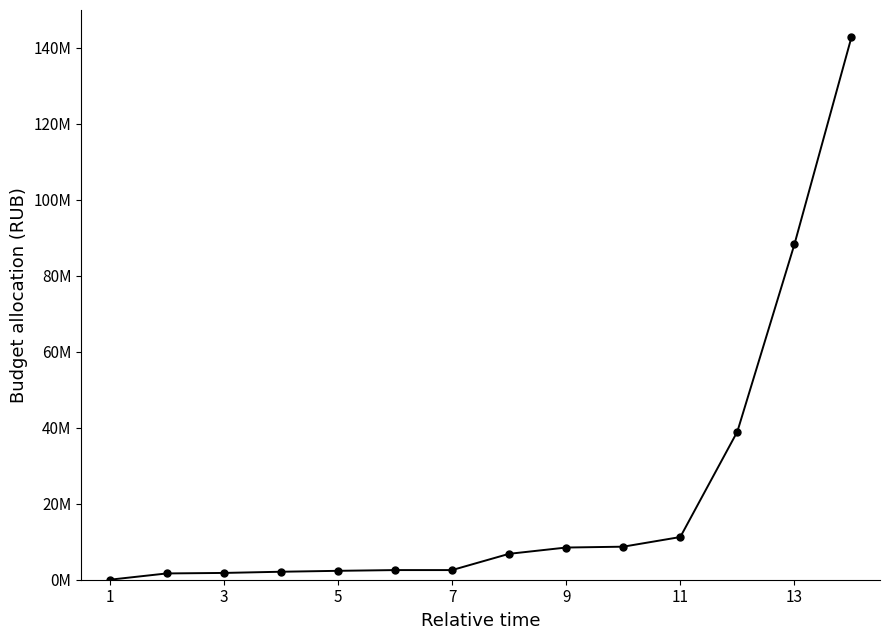

At which label does the data first exceed 6819997?

9